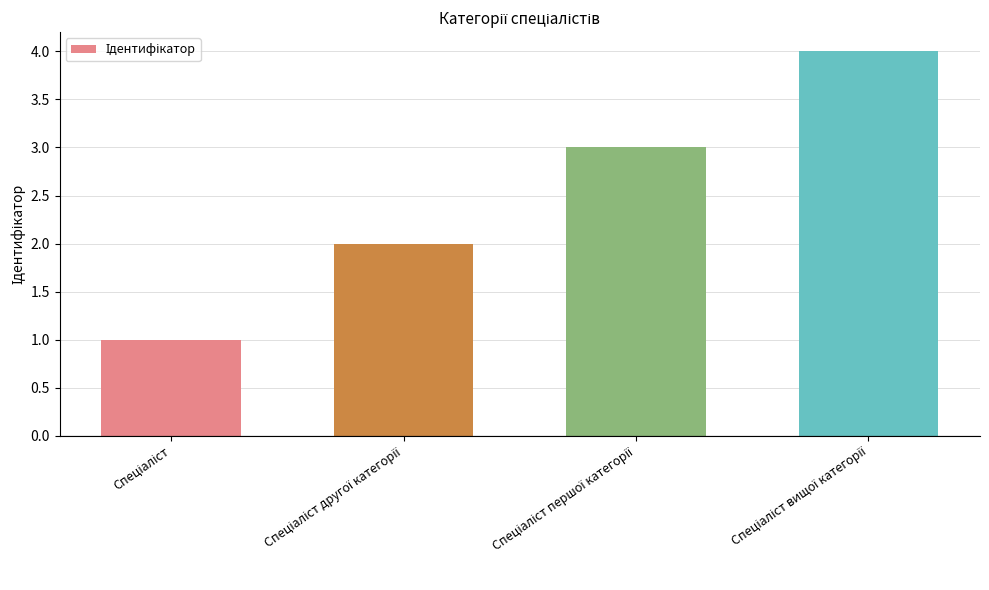

What is the sum of all values?

10